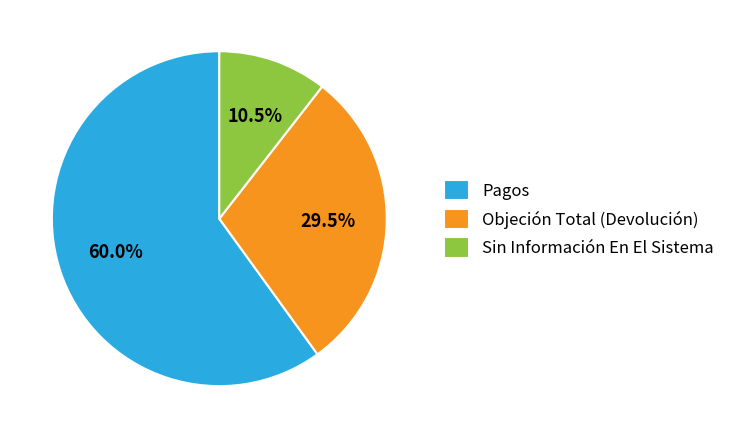

What is the smallest slice in the pie chart?

Sin Información En El Sistema